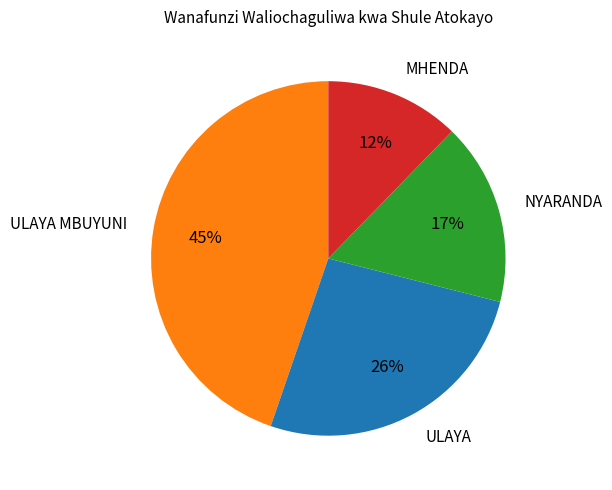

To the nearest percent, what is the average slice percentage?

25%